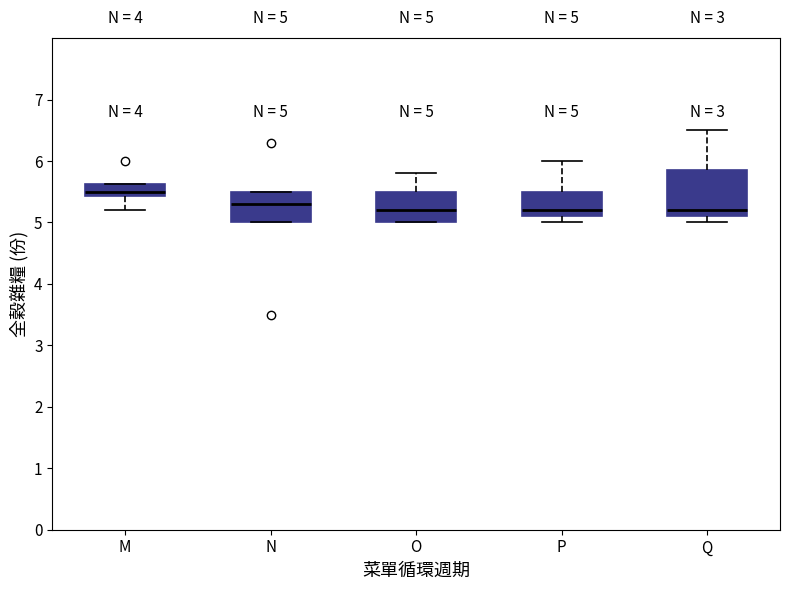

Comparing the boxes themselves (not the whiskers), which one is the tallest?

Q